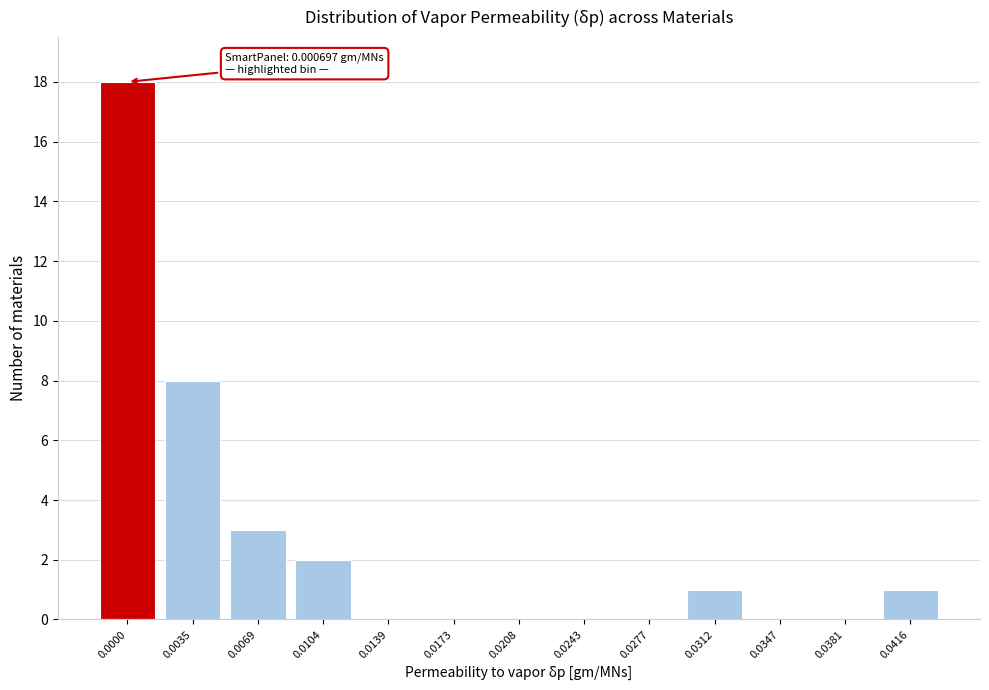

Reading right to left, transcribe all the data shown in this chart.

0.0416=1	0.0381=0	0.0347=0	0.0312=1	0.0277=0	0.0243=0	0.0208=0	0.0173=0	0.0139=0	0.0104=2	0.0069=3	0.0035=8	0.0000=18